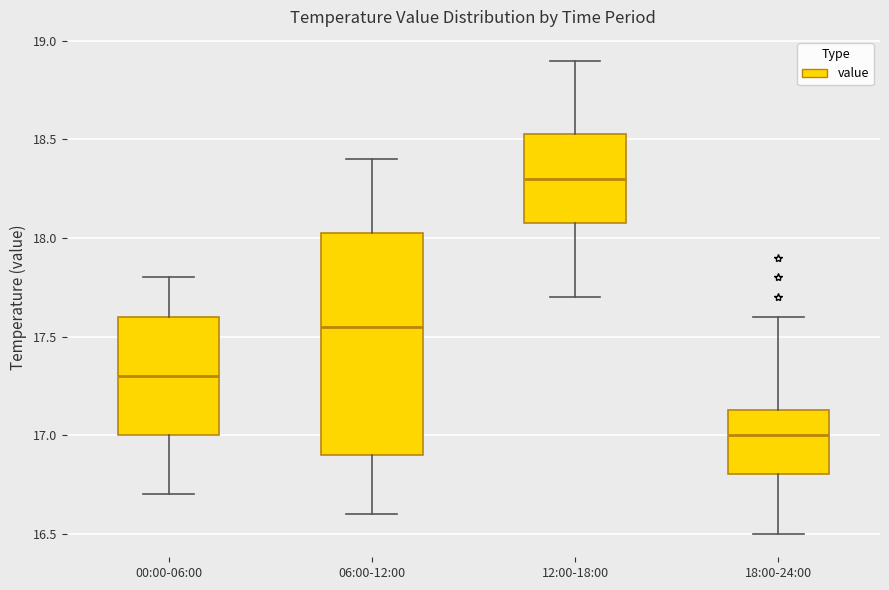

Which box has the lowest median line?

18:00-24:00